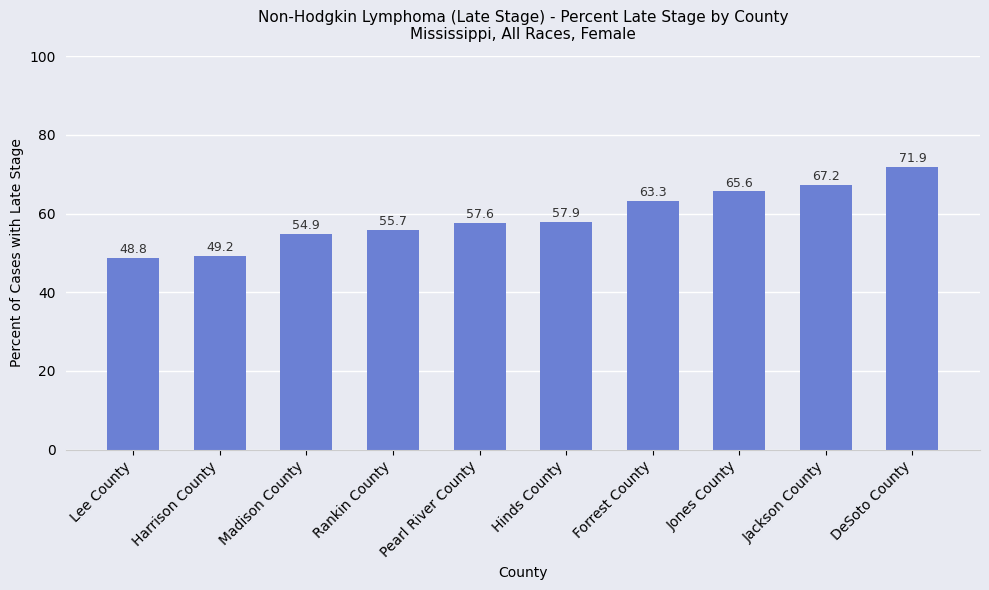

Are the bars grouped side by side (vs. stacked)?

No